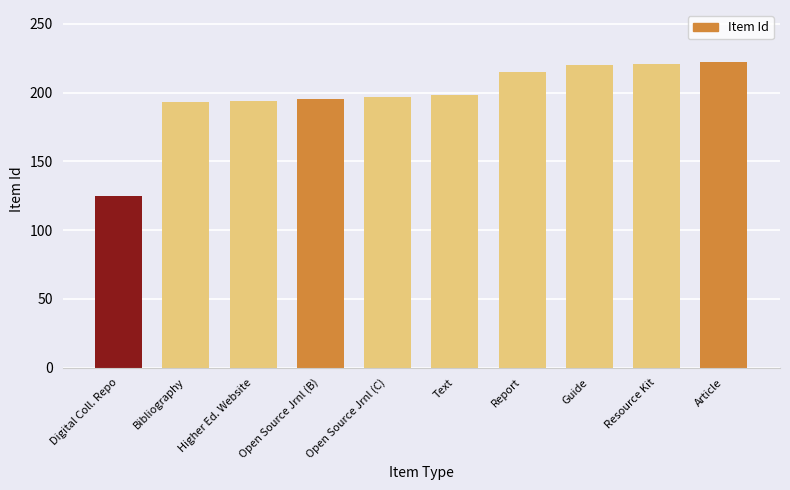

What position from the left is Bibliography?

2